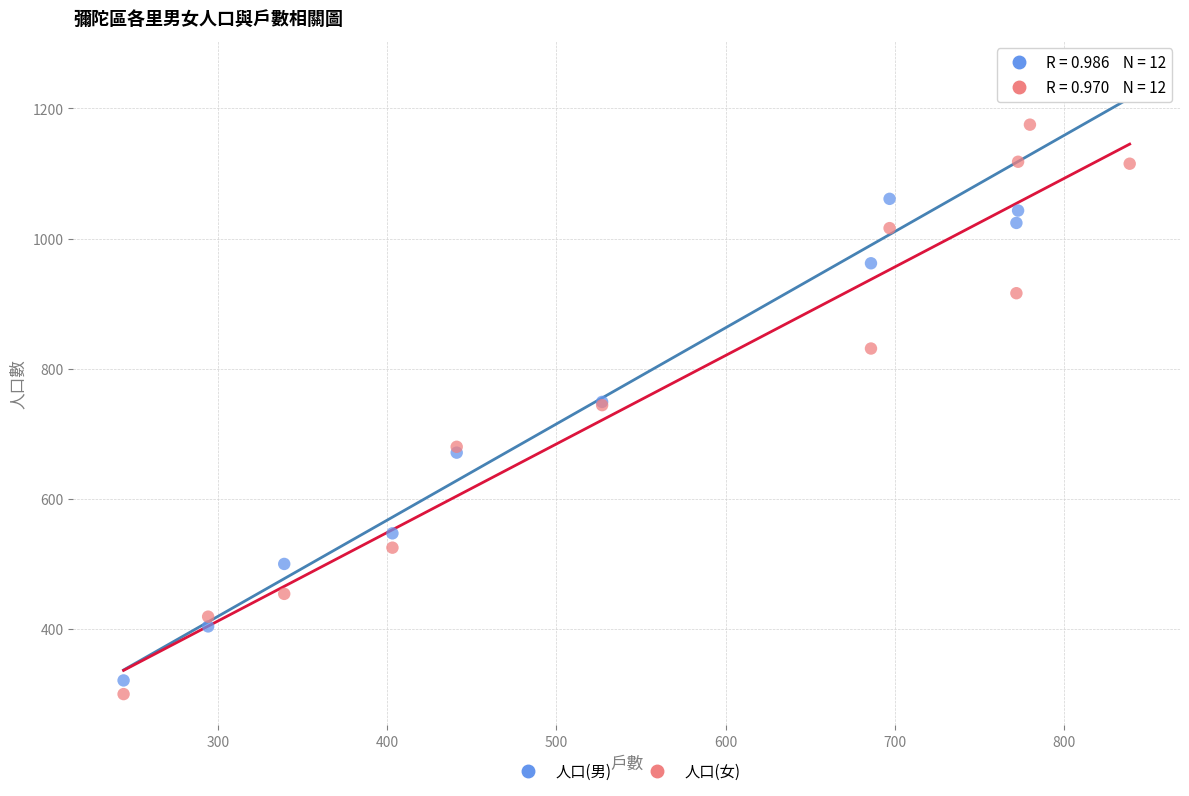

Which series reaches the maximum Y coordinate?

人口(男)